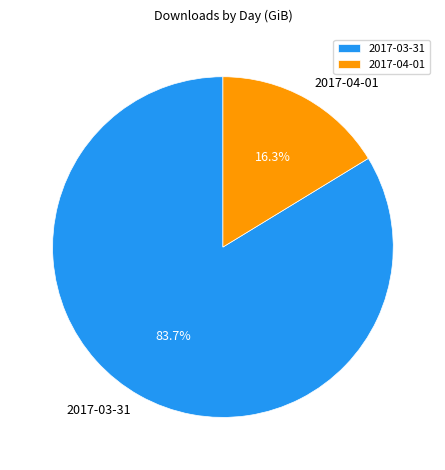

The 2017-04-01 slice represents 16% of the pie. True or false?

True